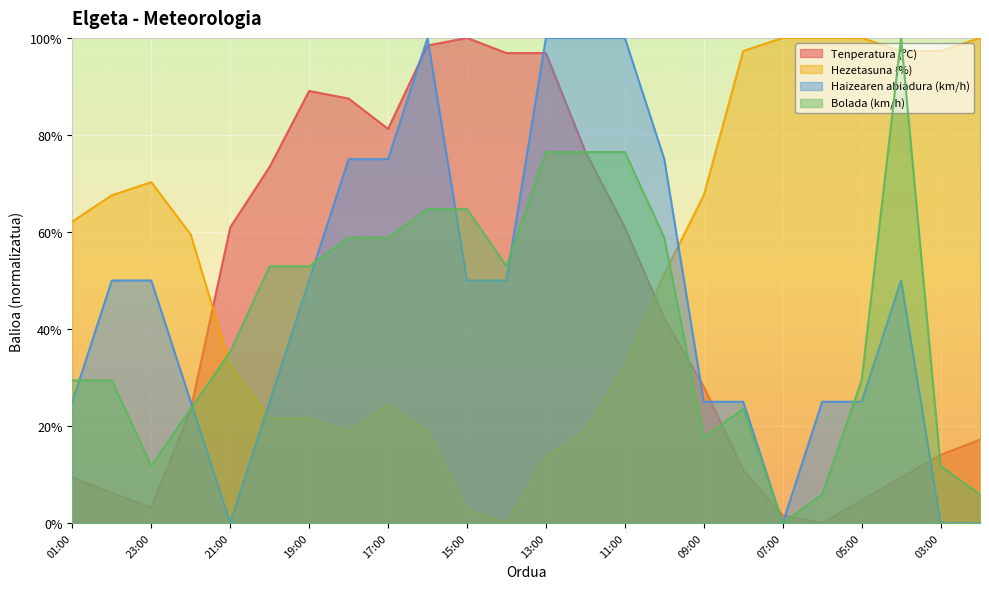

Reading left to right, transcribe all the data shown in this chart.

Tenperatura (ºC): 01:00=9.4	00:00=6.3	23:00=3.1	22:00=23.4	21:00=60.9	20:00=73.4	19:00=89.1	18:00=87.5	17:00=81.3	16:00=98.4	15:00=100.0	14:00=96.9	13:00=96.9	12:00=76.6	11:00=60.9	10:00=42.2	09:00=28.1	08:00=10.9	07:00=1.6	06:00=0.0	05:00=4.7	04:00=9.4	03:00=14.1	02:00=17.2
Hezetasuna (%): 01:00=62.2	00:00=67.6	23:00=70.3	22:00=59.5	21:00=32.4	20:00=21.6	19:00=21.6	18:00=18.9	17:00=24.3	16:00=18.9	15:00=2.7	14:00=0.0	13:00=13.5	12:00=18.9	11:00=32.4	10:00=51.4	09:00=67.6	08:00=97.3	07:00=100.0	06:00=100.0	05:00=100.0	04:00=97.3	03:00=97.3	02:00=100.0
Haizearen abiadura (km/h): 01:00=25.0	00:00=50.0	23:00=50.0	22:00=25.0	21:00=0.0	20:00=25.0	19:00=50.0	18:00=75.0	17:00=75.0	16:00=100.0	15:00=50.0	14:00=50.0	13:00=100.0	12:00=100.0	11:00=100.0	10:00=75.0	09:00=25.0	08:00=25.0	07:00=0.0	06:00=25.0	05:00=25.0	04:00=50.0	03:00=0.0	02:00=0.0
Bolada (km/h): 01:00=29.4	00:00=29.4	23:00=11.8	22:00=23.5	21:00=35.3	20:00=52.9	19:00=52.9	18:00=58.8	17:00=58.8	16:00=64.7	15:00=64.7	14:00=52.9	13:00=76.5	12:00=76.5	11:00=76.5	10:00=58.8	09:00=17.6	08:00=23.5	07:00=0.0	06:00=5.9	05:00=29.4	04:00=100.0	03:00=11.8	02:00=5.9